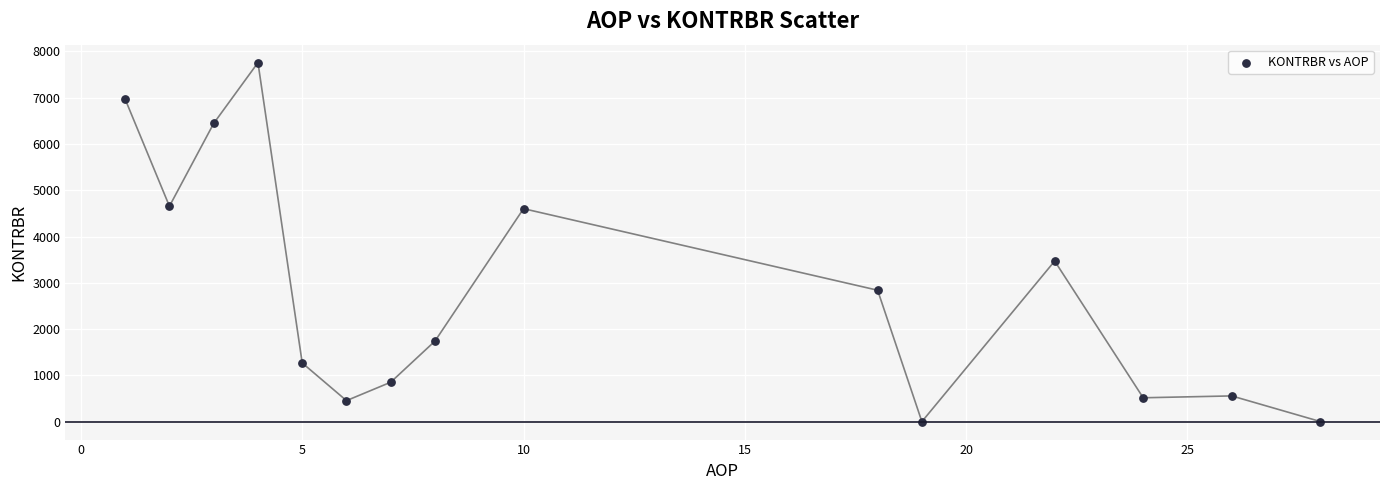

What Y value in the scatter plot is closest to 3879?

3470.4